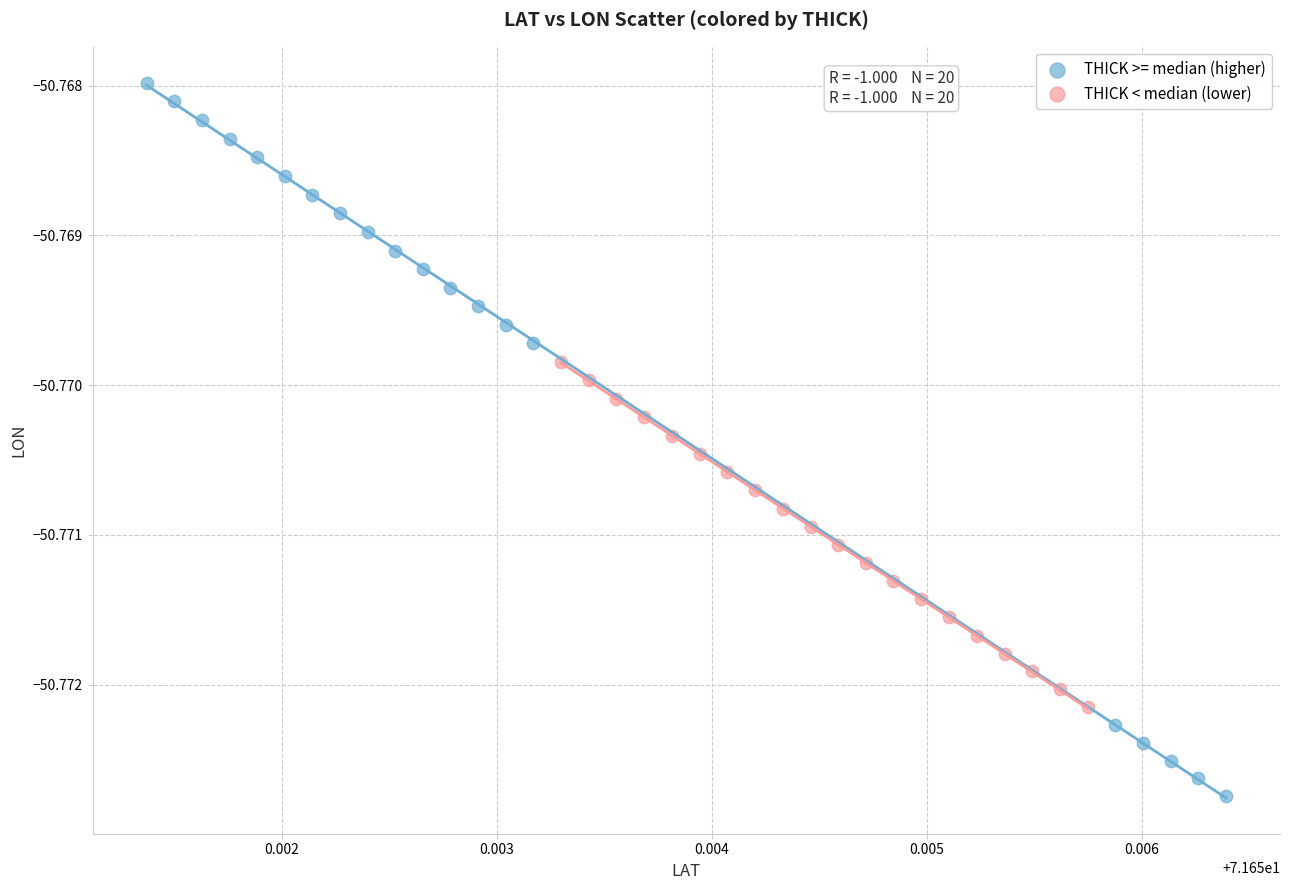

Which series has the widest spread of Y values?

THICK >= median (higher)